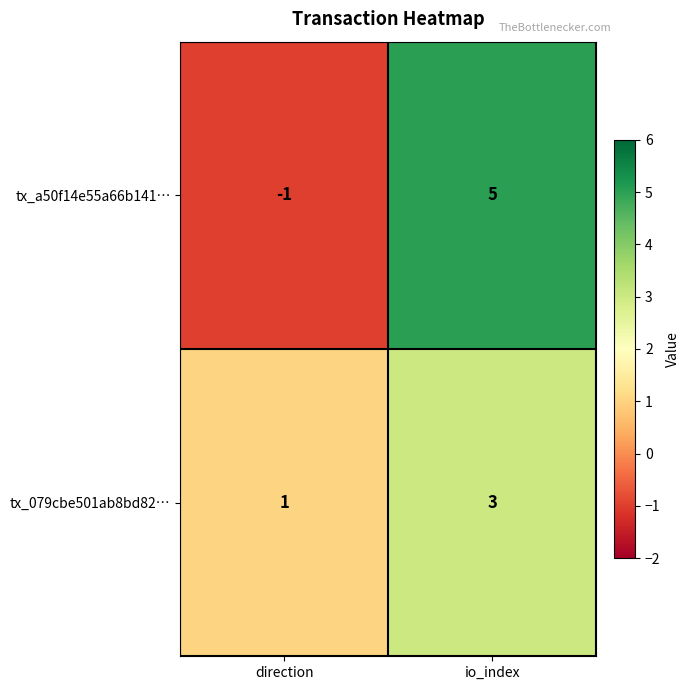

Which series has the largest range (max minus min)?

tx_a50f14e55a66b141…